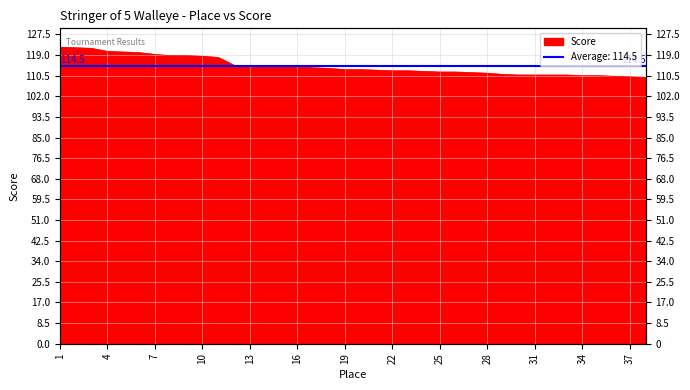

What is the smallest value displayed?

109.8